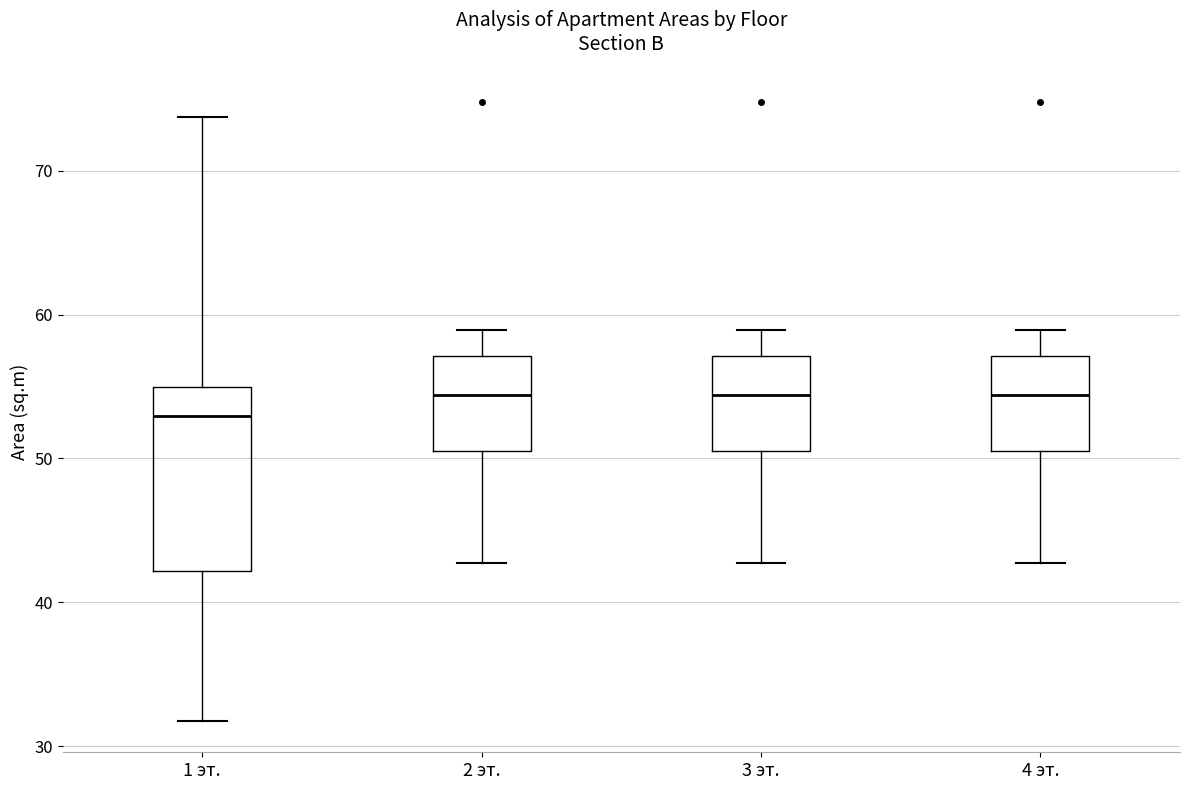

Comparing the boxes themselves (not the whiskers), which one is the tallest?

1 эт.